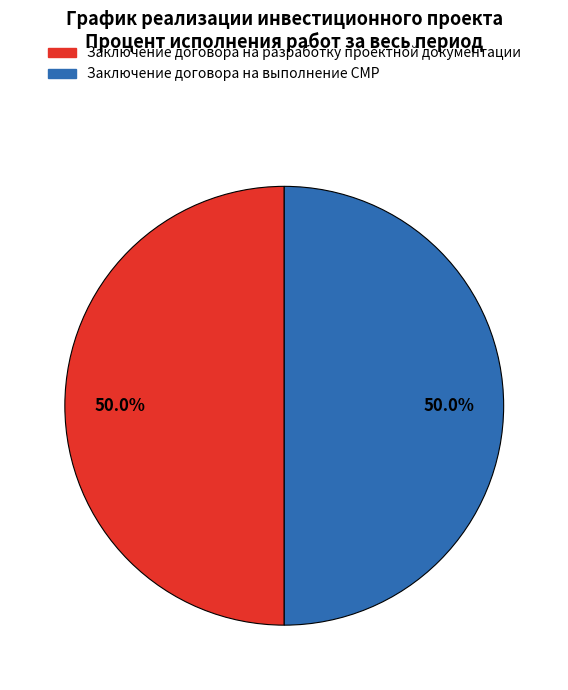

Combined, what portion of the pie is Заключение договора на разработку проектной документации and Заключение договора на выполнение СМР?

100.0%